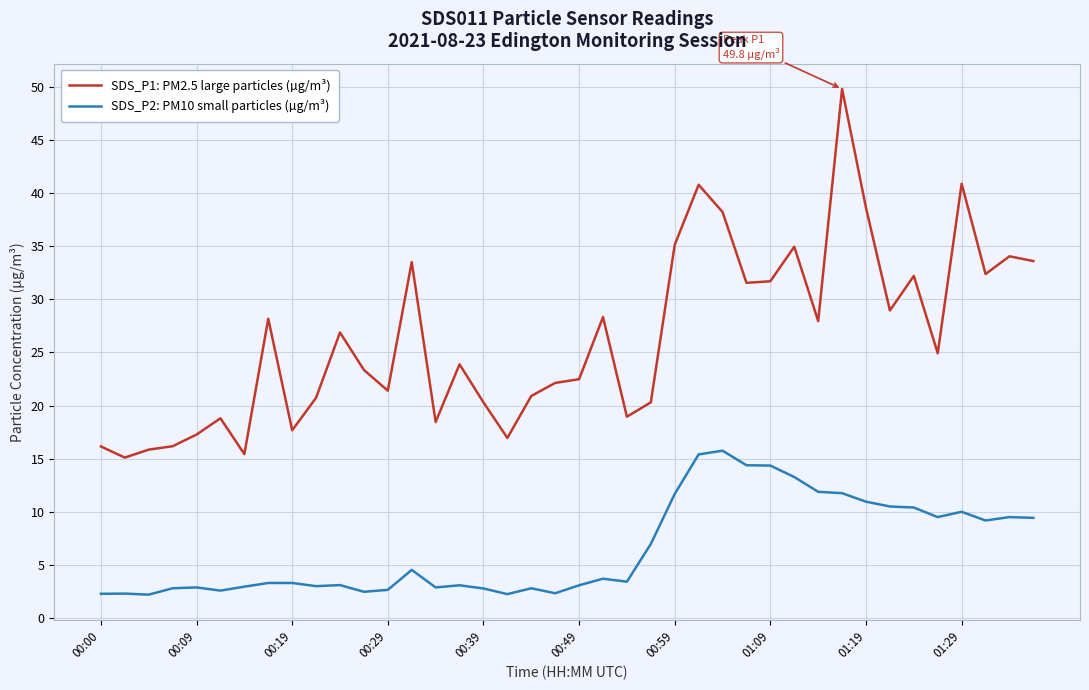

True or false: SDS_P1: PM2.5 large particles (µg/m³) and SDS_P2: PM10 small particles (µg/m³) intersect in this chart.

False